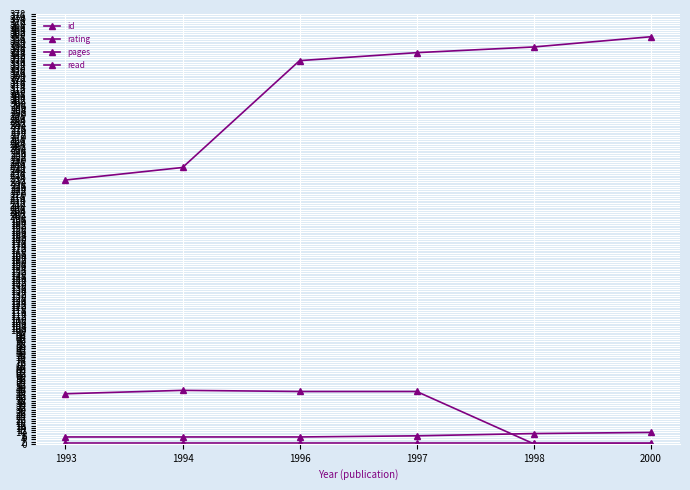

How many values in the pages series are below 46?

3